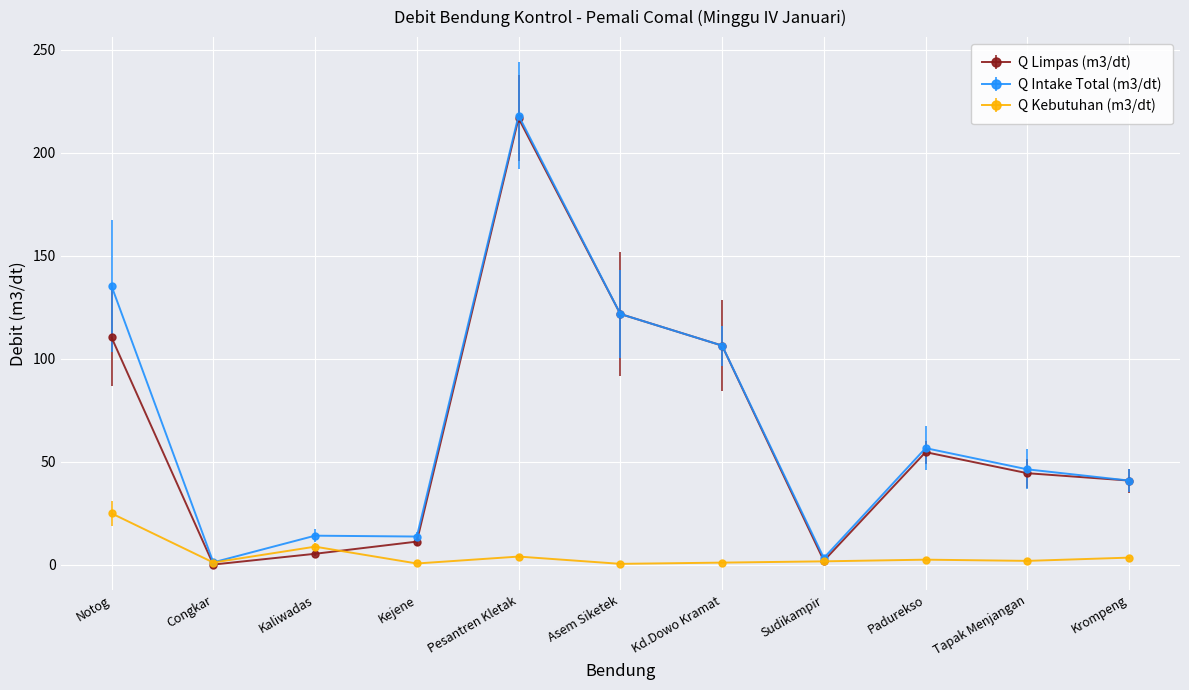

True or false: Q Limpas (m3/dt) has more than 1 interior local peaks.

True